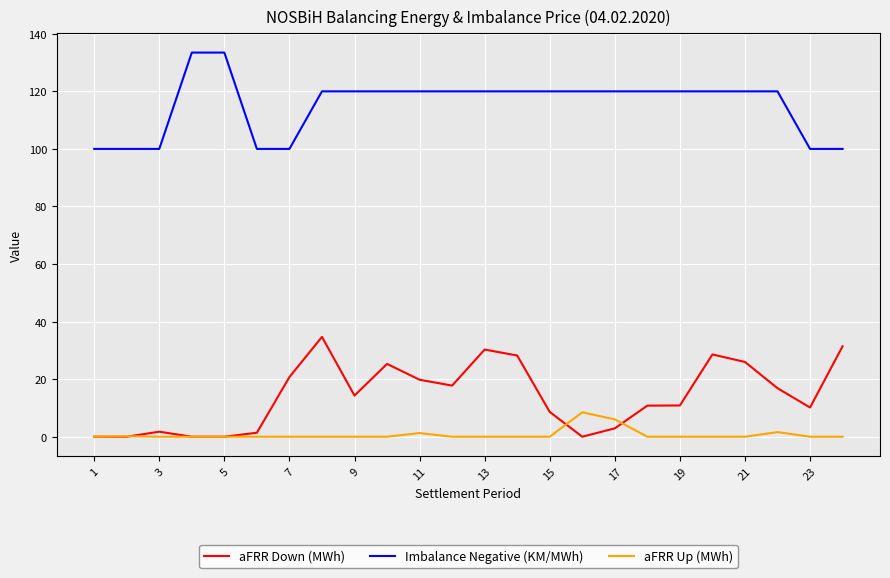

Which series has the largest range (max minus min)?

aFRR Down (MWh)